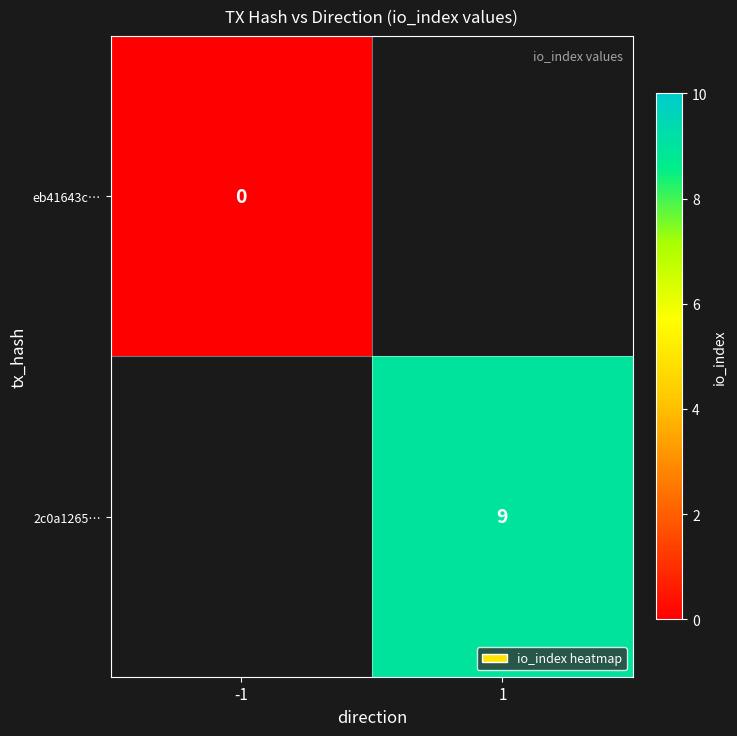

True or false: 2c0a1265… has a value of 16 at 1.

False